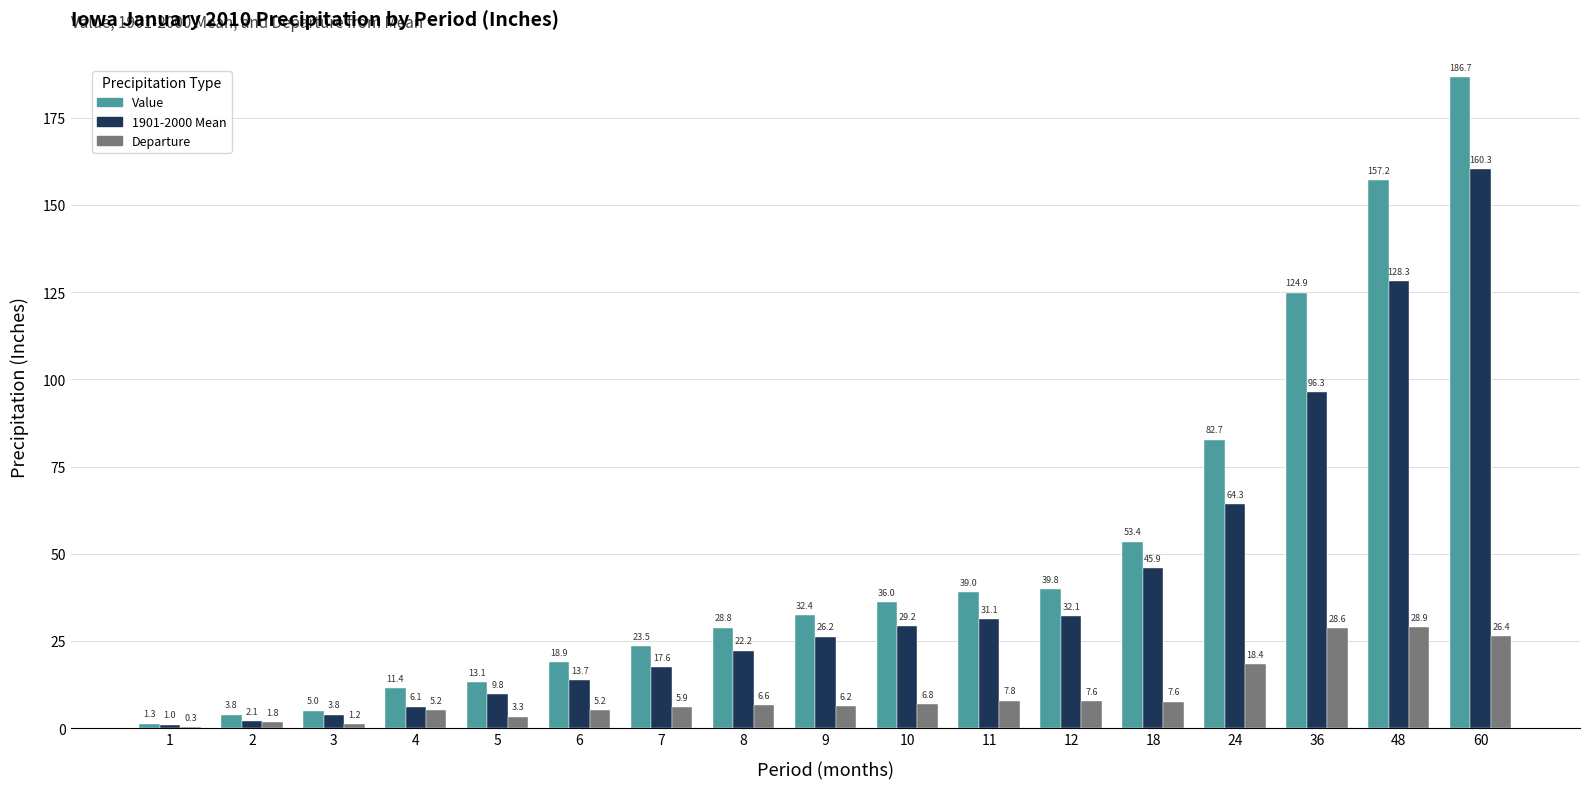

Which series changed the most between 8 and 18?

Value